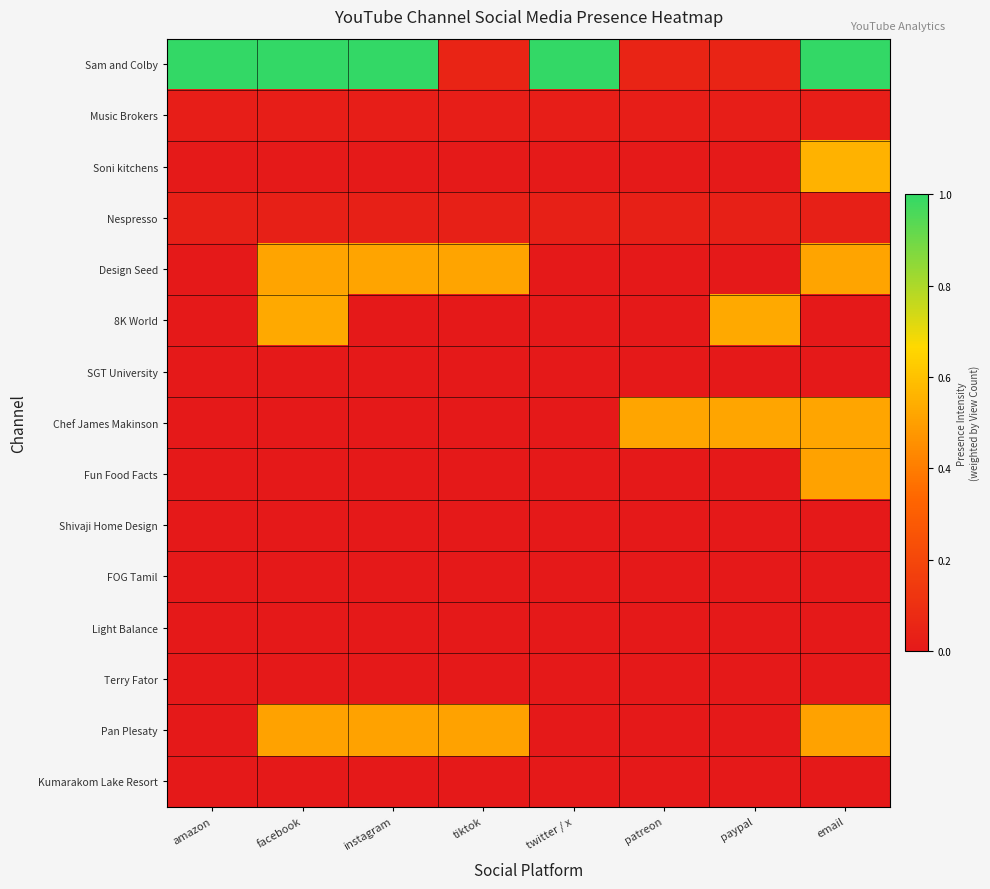

Reading right to left, what are all the values shown in this chart?

Sam and Colby: email=1.0	paypal=0.1	patreon=0.1	twitter / x=1.0	tiktok=0.1	instagram=1.0	facebook=1.0	amazon=1.0
Music Brokers: email=0.0	paypal=0.0	patreon=0.0	twitter / x=0.0	tiktok=0.0	instagram=0.0	facebook=0.0	amazon=0.0
Soni kitchens: email=0.6	paypal=0.0	patreon=0.0	twitter / x=0.0	tiktok=0.0	instagram=0.0	facebook=0.0	amazon=0.0
Nespresso: email=0.0	paypal=0.0	patreon=0.0	twitter / x=0.0	tiktok=0.0	instagram=0.0	facebook=0.0	amazon=0.0
Design Seed: email=0.5	paypal=0.0	patreon=0.0	twitter / x=0.0	tiktok=0.5	instagram=0.5	facebook=0.5	amazon=0.0
8K World: email=0.0	paypal=0.5	patreon=0.0	twitter / x=0.0	tiktok=0.0	instagram=0.0	facebook=0.5	amazon=0.0
SGT University: email=0.0	paypal=0.0	patreon=0.0	twitter / x=0.0	tiktok=0.0	instagram=0.0	facebook=0.0	amazon=0.0
Chef James Makinson: email=0.5	paypal=0.5	patreon=0.5	twitter / x=0.0	tiktok=0.0	instagram=0.0	facebook=0.0	amazon=0.0
Fun Food Facts: email=0.5	paypal=0.0	patreon=0.0	twitter / x=0.0	tiktok=0.0	instagram=0.0	facebook=0.0	amazon=0.0
Shivaji Home Design: email=0.0	paypal=0.0	patreon=0.0	twitter / x=0.0	tiktok=0.0	instagram=0.0	facebook=0.0	amazon=0.0
FOG Tamil: email=0.0	paypal=0.0	patreon=0.0	twitter / x=0.0	tiktok=0.0	instagram=0.0	facebook=0.0	amazon=0.0
Light Balance: email=0.0	paypal=0.0	patreon=0.0	twitter / x=0.0	tiktok=0.0	instagram=0.0	facebook=0.0	amazon=0.0
Terry Fator: email=0.0	paypal=0.0	patreon=0.0	twitter / x=0.0	tiktok=0.0	instagram=0.0	facebook=0.0	amazon=0.0
Pan Plesaty: email=0.5	paypal=0.0	patreon=0.0	twitter / x=0.0	tiktok=0.5	instagram=0.5	facebook=0.5	amazon=0.0
Kumarakom Lake Resort: email=0.0	paypal=0.0	patreon=0.0	twitter / x=0.0	tiktok=0.0	instagram=0.0	facebook=0.0	amazon=0.0